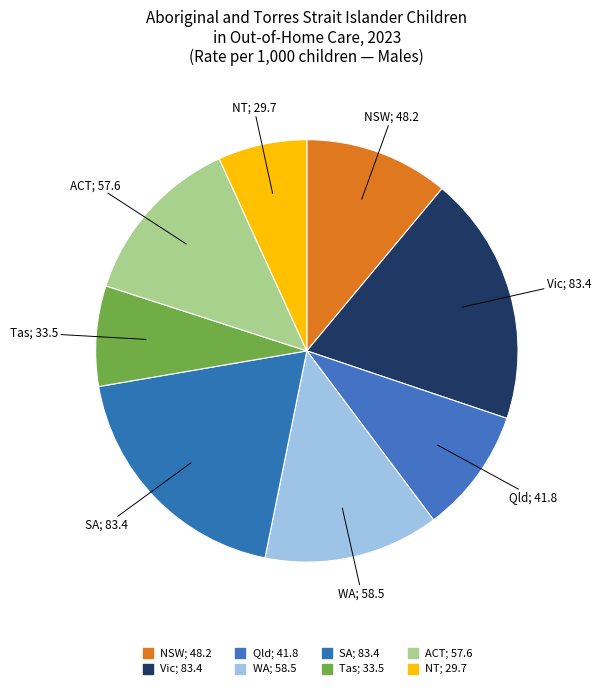

How many slices are in this pie chart?

8